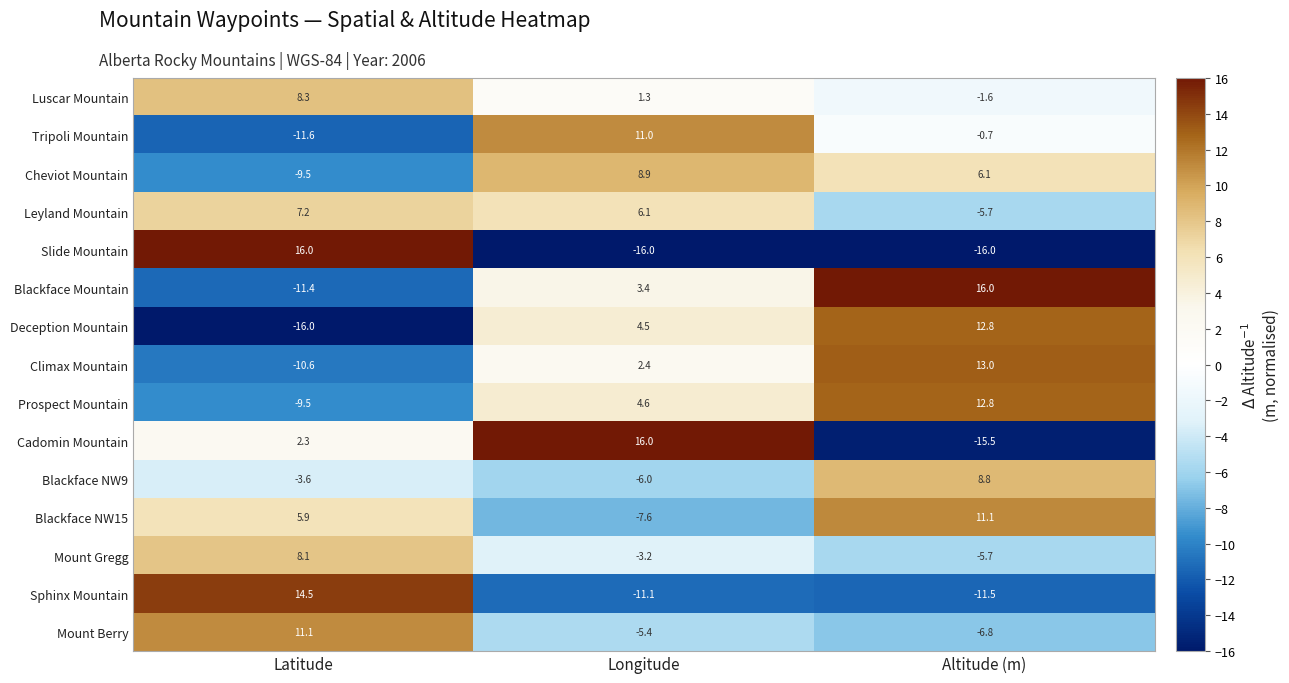

What is the highest value of the Slide Mountain series?

16.0